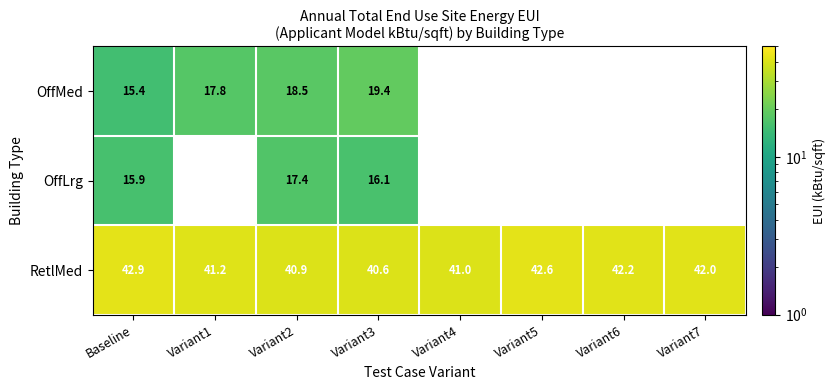

At which label is RetlMed closest to 41?

Variant4